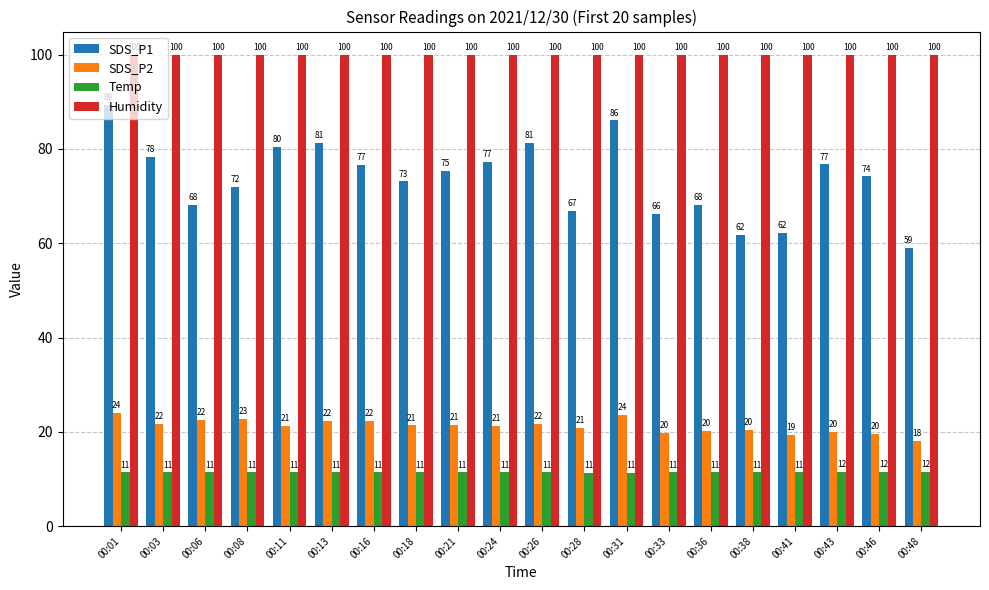

What is the value of the Temp bar at the 1st from the left?

11.4